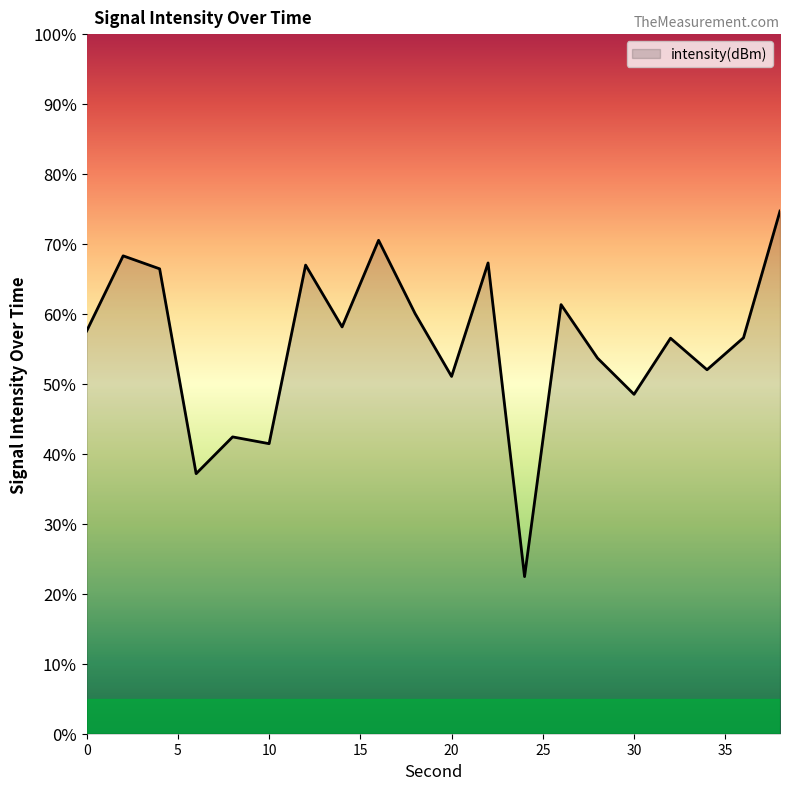

What is the minimum value shown in the chart?

22.5